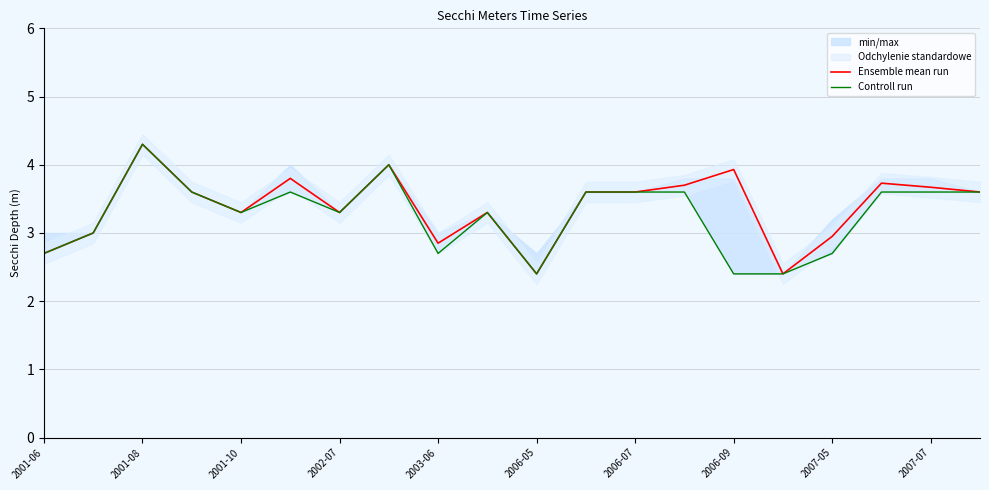

What is the highest value of the Ensemble mean run series?

4.3